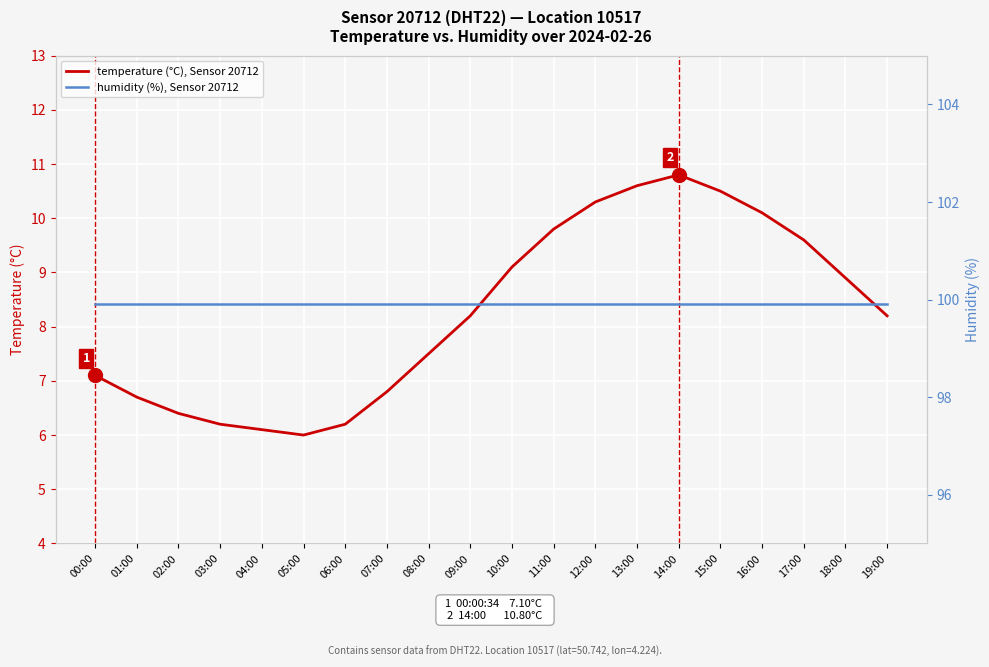

True or false: temperature (°C), Sensor 20712 and humidity (%), Sensor 20712 cross at least once.

False